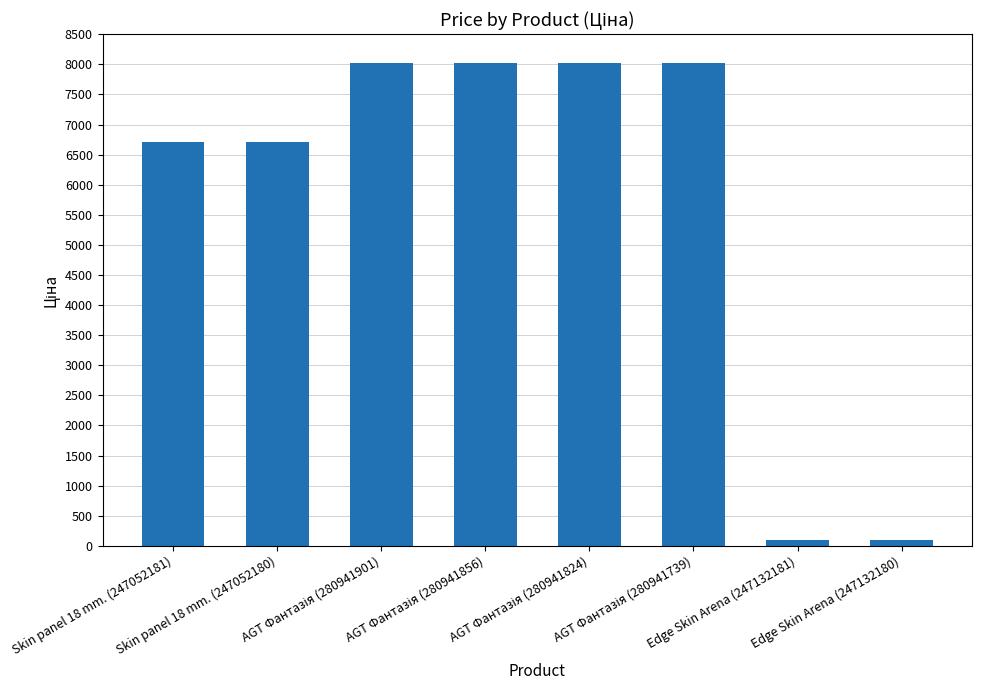

What is the approximate value at Edge Skin Arena (247132180)?

102.3